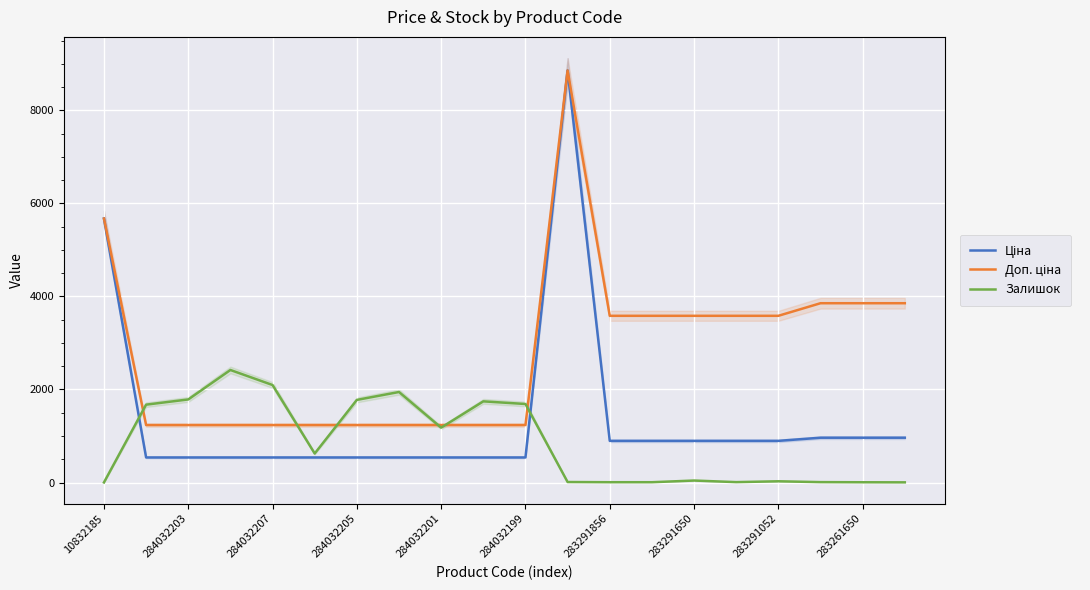

Is the value of Доп. ціна at 10832185 greater than the value of Ціна at 13?

Yes